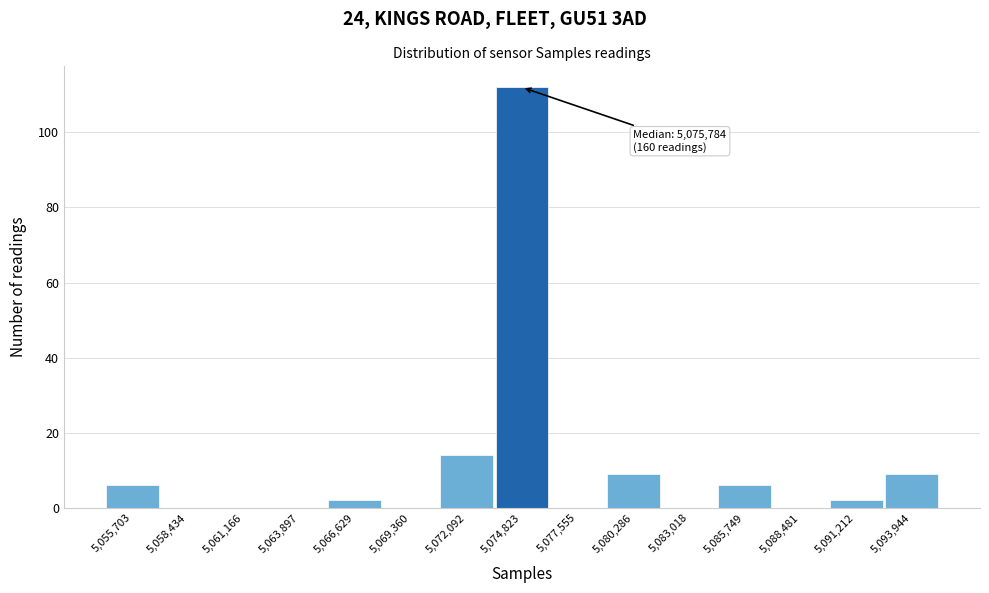

Reading left to right, transcribe all the data shown in this chart.

5,055,703=6	5,058,434=0	5,061,166=0	5,063,897=0	5,066,629=2	5,069,360=0	5,072,092=14	5,074,823=112	5,077,555=0	5,080,286=9	5,083,018=0	5,085,749=6	5,088,481=0	5,091,212=2	5,093,944=9